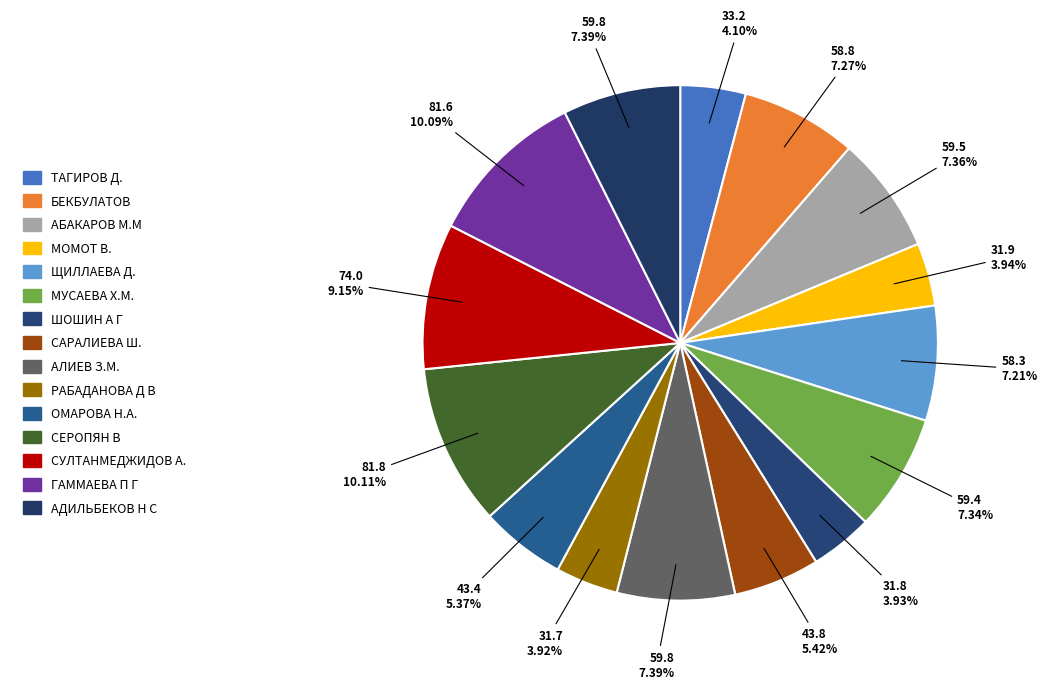

Count the number of slices in the pie.

15